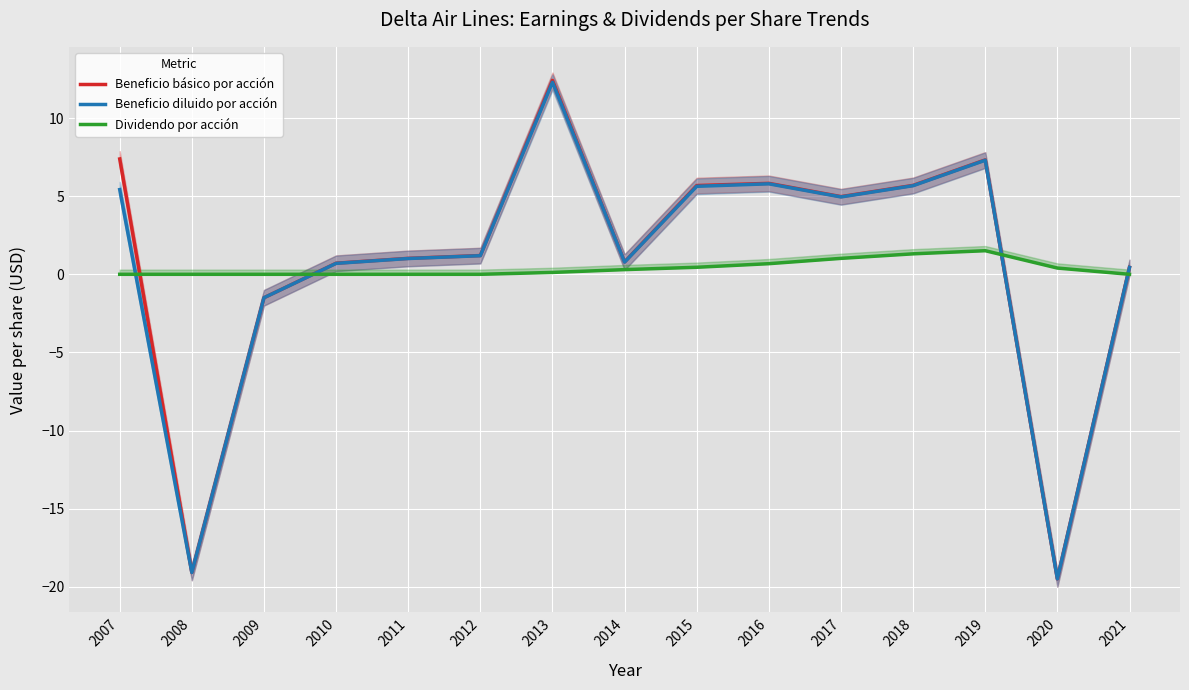

What is the difference between the maximum and minimum values in the Beneficio diluido por acción series?

31.8